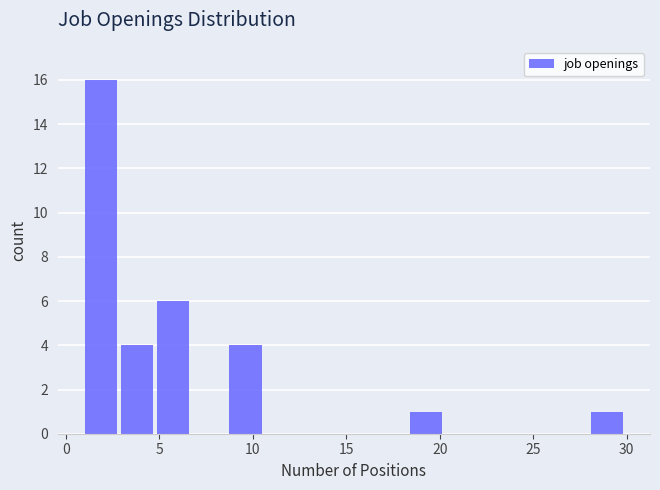

Around what value on the x-axis is the tallest bar? Give the approximate position of its centre, as read against the axis.

2.0